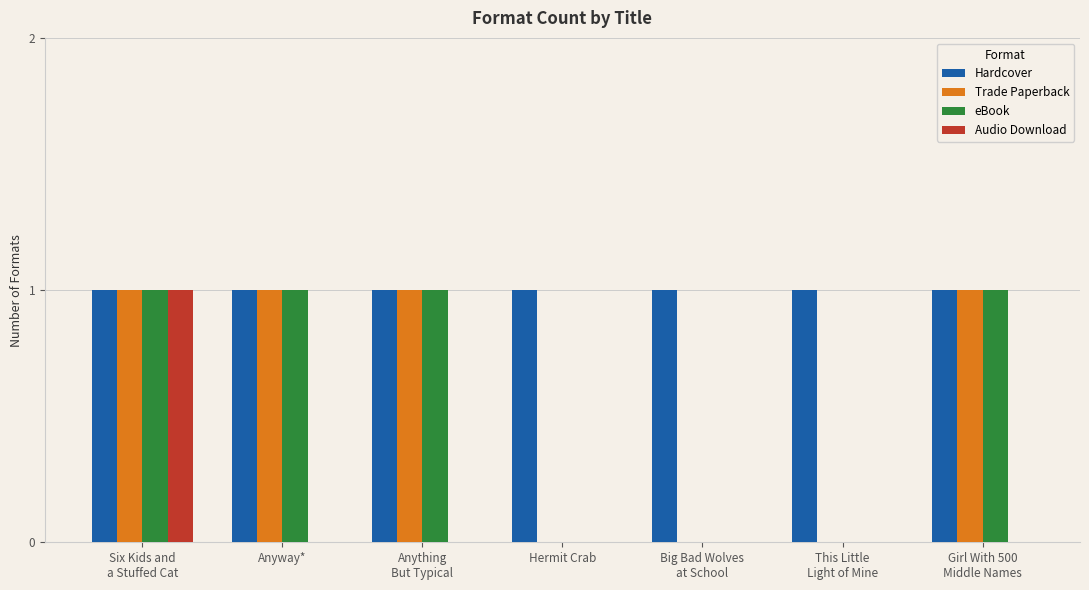

What is the total value across all series at Hermit Crab?

1